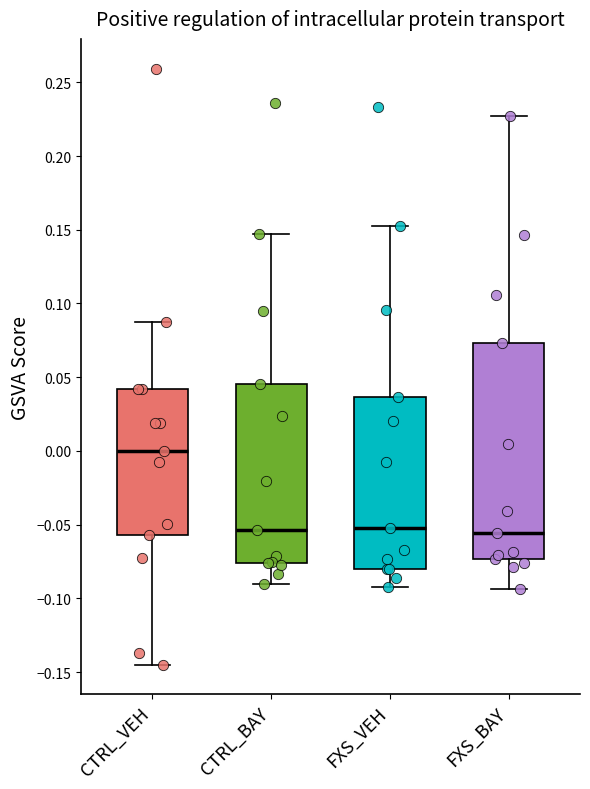

Reading left to right, read every box against the y-axis: the position of its median line, the range the box covers, and the ends of its whiskers. The values are not printed on the chart, so give them approximately, as read against the axis.

CTRL_VEH: median 0.000, box -0.055 to 0.040, whiskers -0.145 to 0.090
CTRL_BAY: median -0.055, box -0.075 to 0.045, whiskers -0.090 to 0.145
FXS_VEH: median -0.050, box -0.080 to 0.035, whiskers -0.090 to 0.155
FXS_BAY: median -0.055, box -0.075 to 0.075, whiskers -0.095 to 0.225